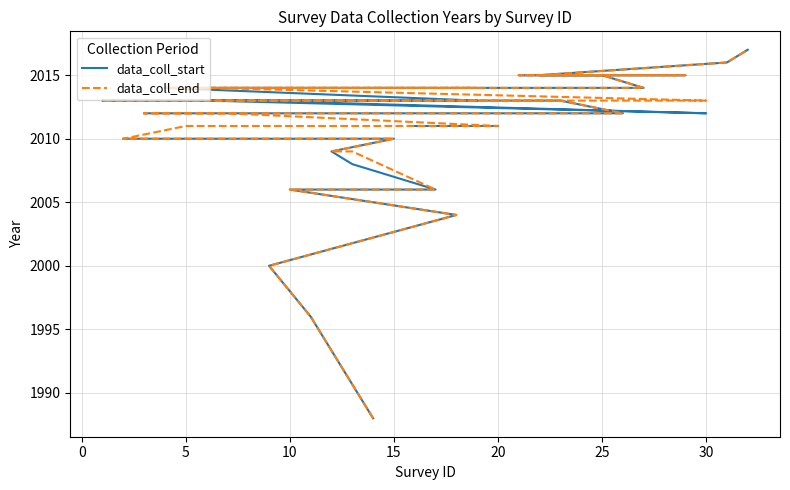

How many values in the data_coll_start series are below 2012?

12